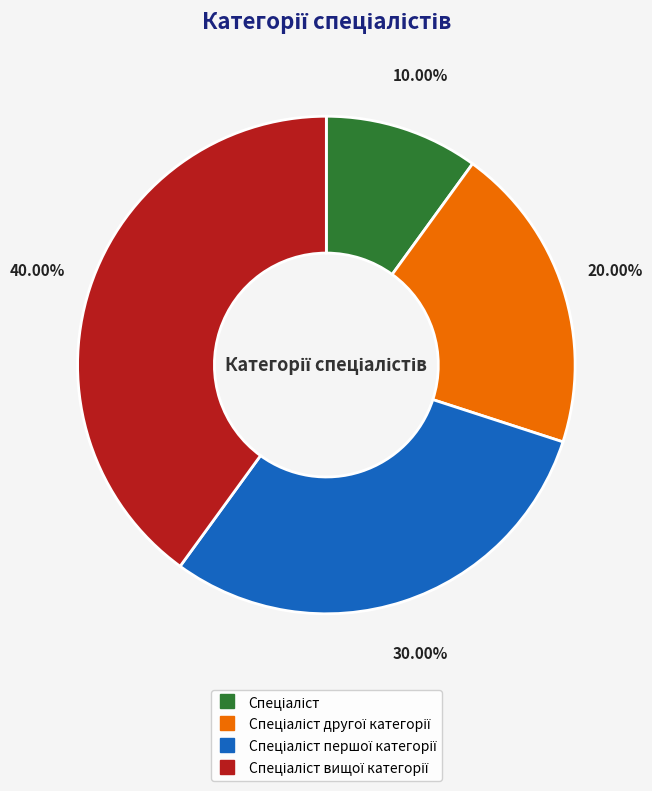

Is there any slice that represents more than half of the pie?

No